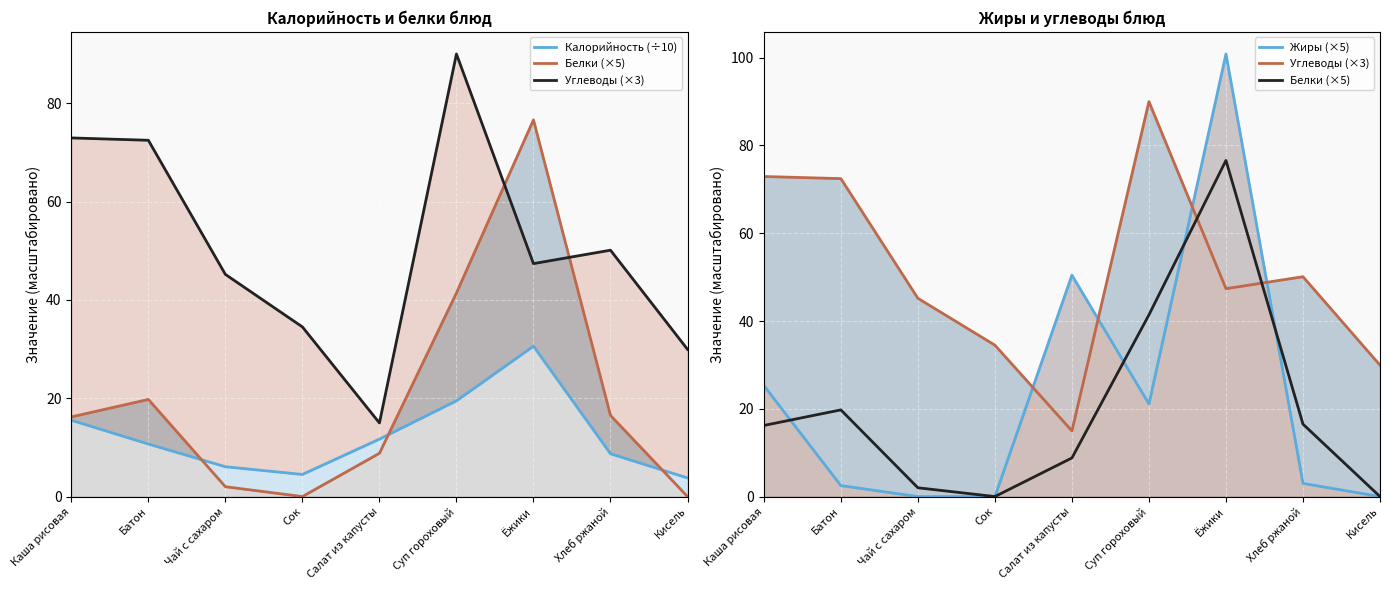

Is the value of Жиры (×5) at Хлеб ржаной greater than the value of Белки (×5) at Каша рисовая?

No